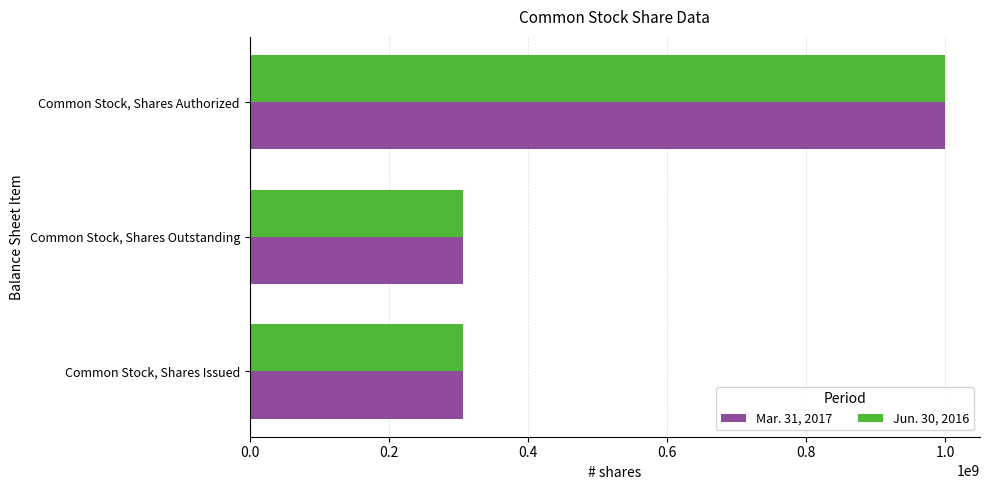

Is the value of Jun. 30, 2016 at Common Stock, Shares Authorized greater than the value of Mar. 31, 2017 at Common Stock, Shares Issued?

Yes